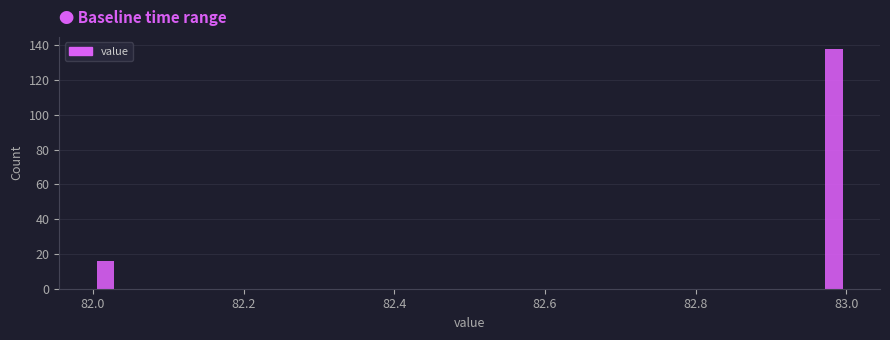

Around what value on the x-axis is the tallest bar? Give the approximate position of its centre, as read against the axis.

82.98